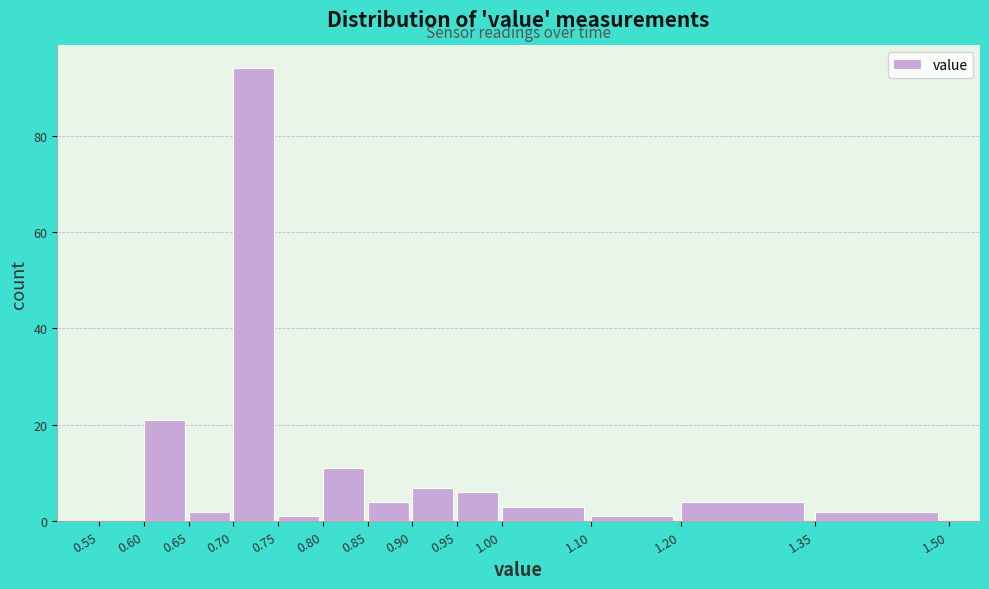

Reading left to right, list every bar in this chart as the range it spans on the x-axis followed by its height. The values are not printed on the chart, so give them approximately, as read against the axis.

0.55 to 0.60: 0
0.60 to 0.65: 22
0.65 to 0.70: 2
0.70 to 0.75: 94
0.75 to 0.80: under 2
0.80 to 0.85: 12
0.85 to 0.90: 4
0.90 to 0.95: 8
0.95 to 1.00: 6
1.00 to 1.10: 4
1.10 to 1.20: under 2
1.20 to 1.35: 4
1.35 to 1.50: 2